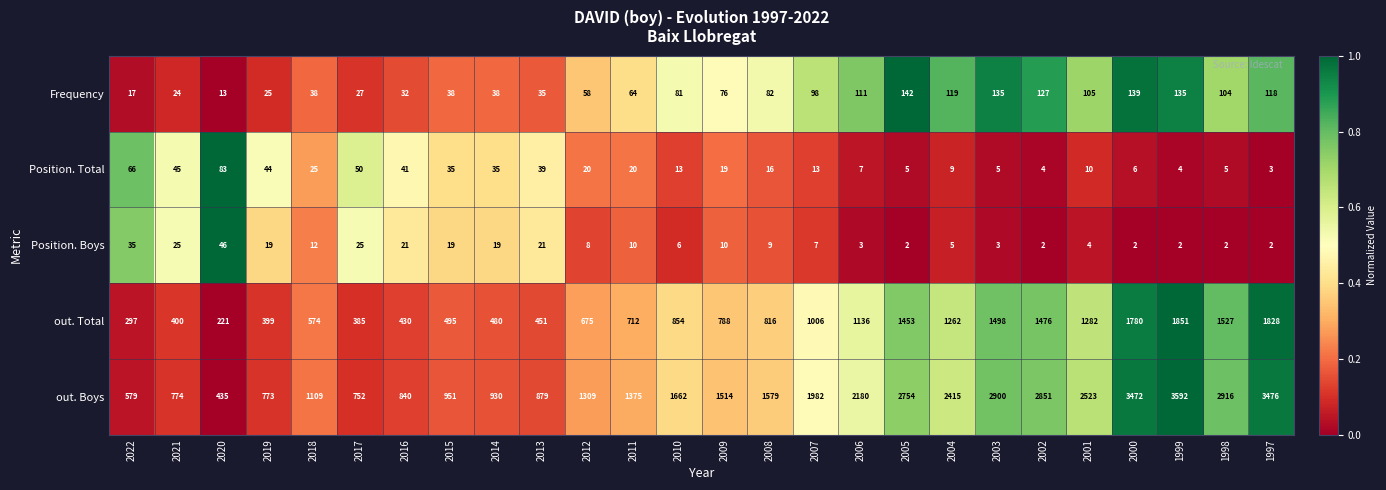

Which series has the largest total across all categories?

out. Boys